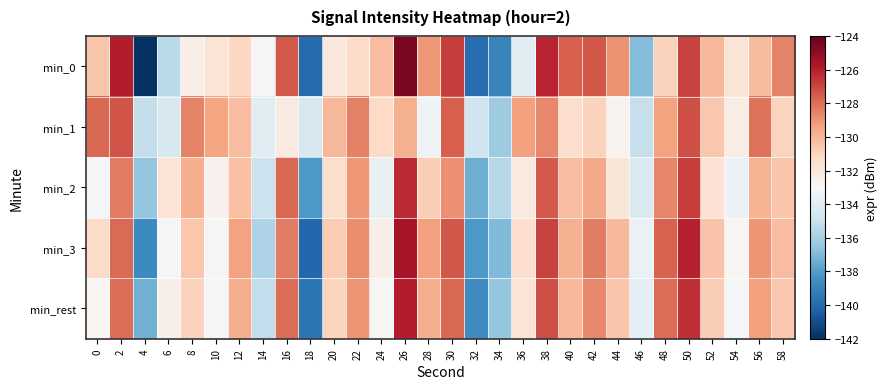

Which has a higher value, 8 or 40?

40